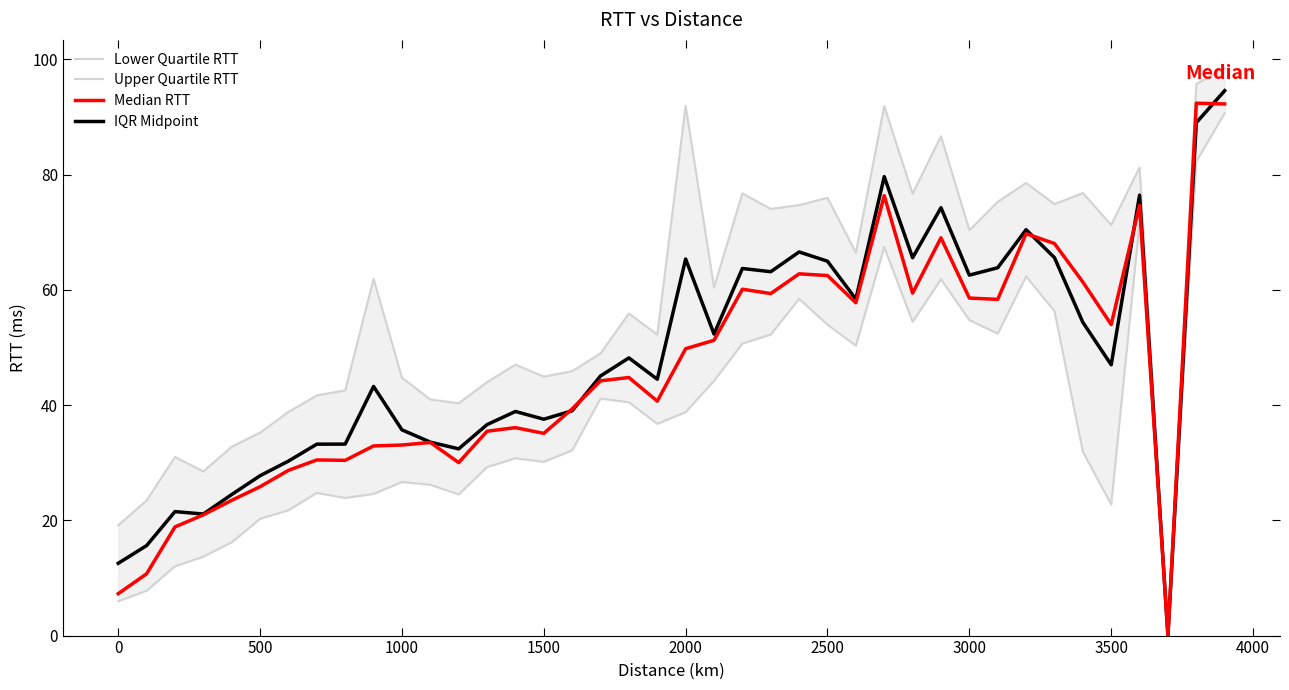

Reading left to right, list all the values displayed in this chart.

Lower Quartile RTT: 5.9	7.8	12.0	13.7	16.2	20.3	21.8	24.8	23.9	24.6	26.7	26.2	24.5	29.2	30.8	30.2	32.1	41.1	40.5	36.7	38.8	44.2	50.7	52.2	58.4	54.0	50.3	67.4	54.5	61.8	54.8	52.4	62.3	56.3	31.9	22.7	71.6	0.0	82.3	90.7
Upper Quartile RTT: 19.1	23.4	31.0	28.5	32.8	35.2	38.8	41.7	42.6	61.9	44.8	41.0	40.3	44.0	47.0	44.9	45.9	49.0	55.9	52.2	91.9	60.4	76.7	74.0	74.7	76.0	66.5	91.9	76.7	86.7	70.3	75.3	78.6	74.9	76.8	71.3	81.2	0.0	95.7	98.5
Median RTT: 7.3	10.7	18.9	21.0	23.5	25.8	28.7	30.5	30.4	32.9	33.1	33.5	30.0	35.5	36.1	35.1	39.3	44.2	44.8	40.7	49.8	51.2	60.1	59.4	62.8	62.5	57.8	76.3	59.4	69.0	58.6	58.3	69.8	68.0	61.4	54.0	74.7	0.0	92.4	92.3
IQR Midpoint: 12.5	15.6	21.5	21.1	24.5	27.7	30.3	33.2	33.2	43.2	35.7	33.6	32.4	36.6	38.9	37.5	39.0	45.1	48.2	44.5	65.4	52.3	63.7	63.1	66.6	65.0	58.4	79.6	65.6	74.3	62.6	63.8	70.4	65.6	54.4	47.0	76.4	0.0	89.0	94.6